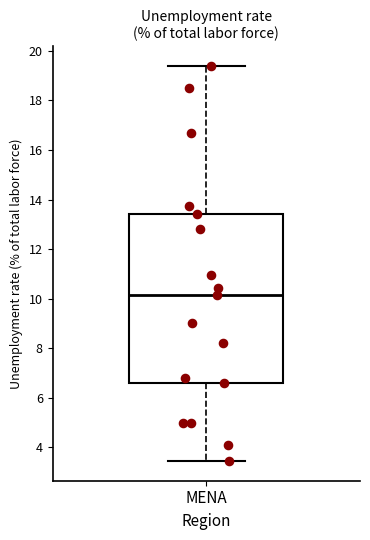

Read this box plot against the y-axis: the position of the median line, the range covered by the box, and the ends of both whiskers. The values are not printed on the chart, so give them approximately, as read against the axis.

median 10.2, box 6.6 to 13.4, whiskers 3.4 to 19.4